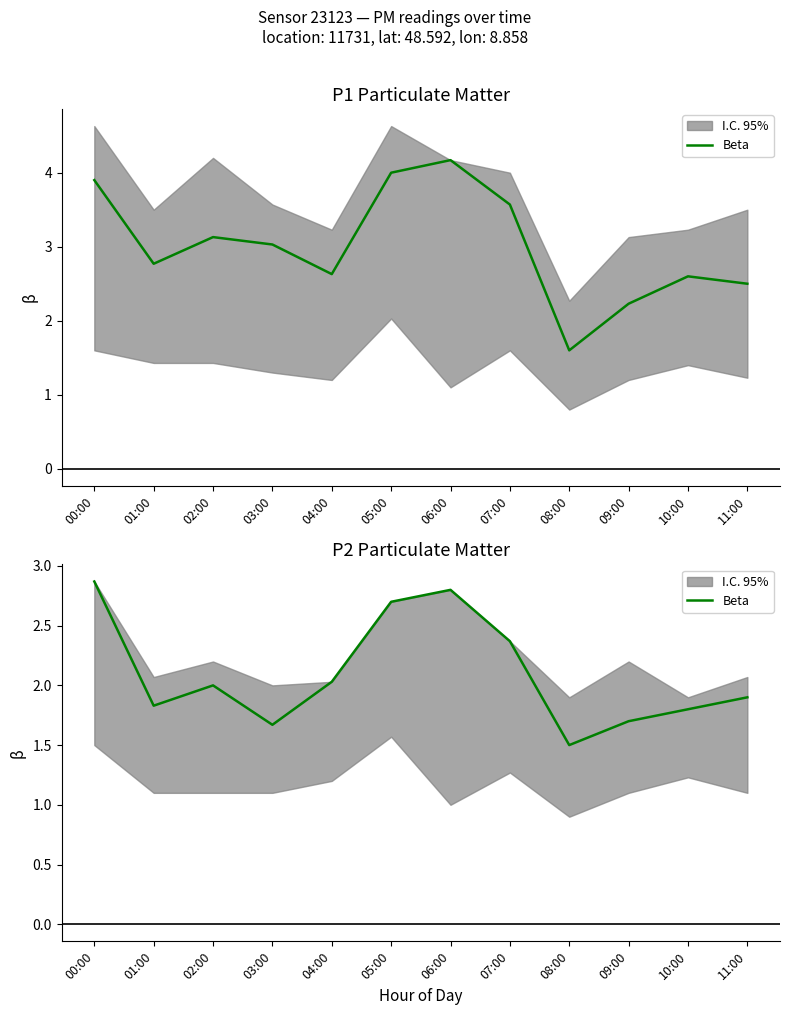

Between 08:00 and 03:00, which is larger?

03:00